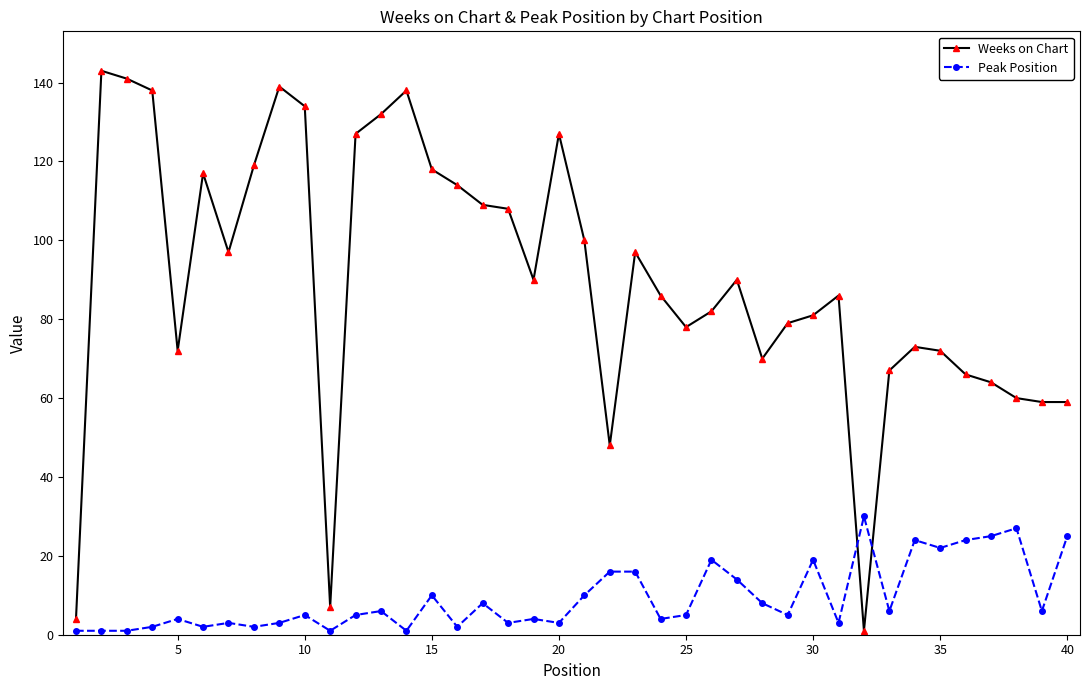

At how many categories does at least one series exceed 47?

37